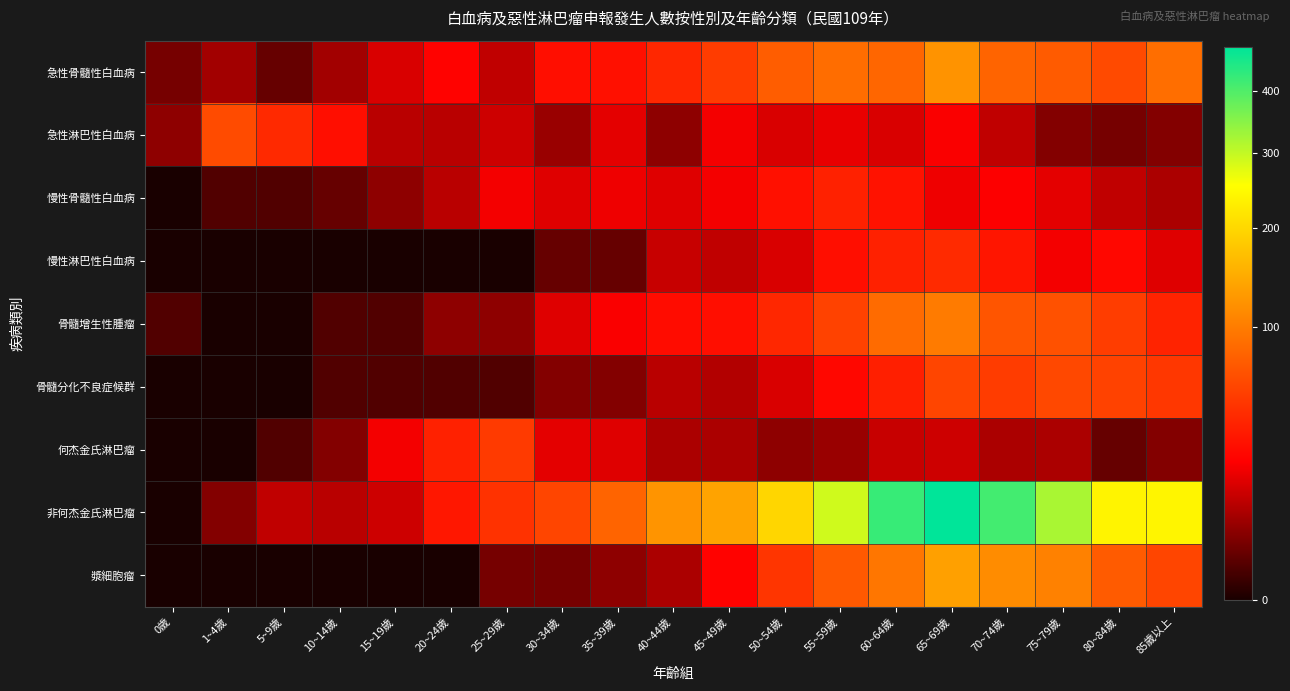

Between 0歲 and 75~79歲, which is larger?

75~79歲